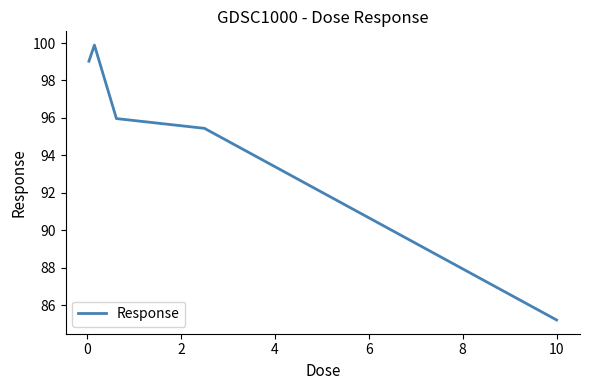

Count the number of values greater than 95.

4